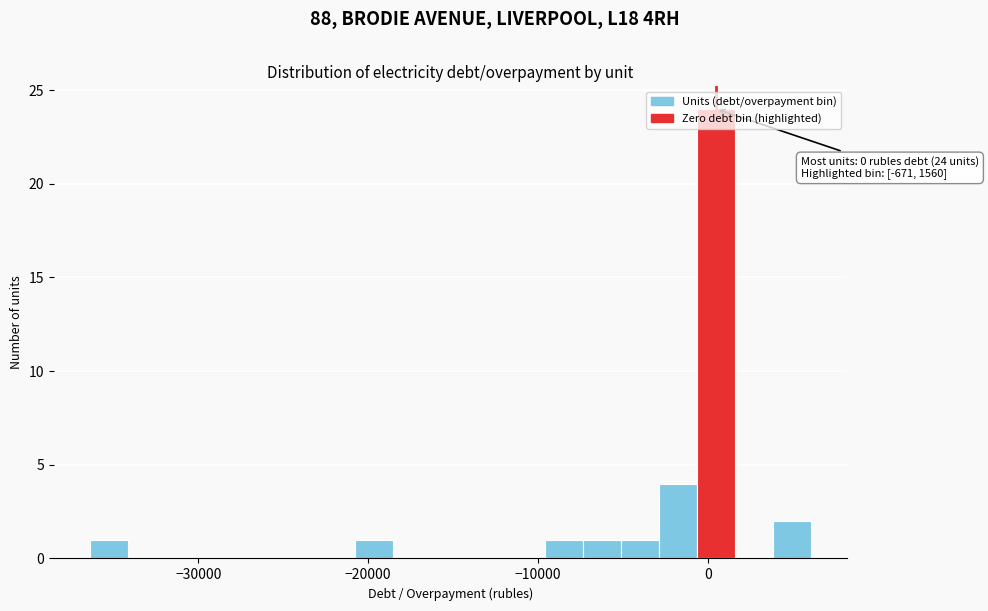

Read against the x-axis, roughly where is the centre of the tallest bar?

0